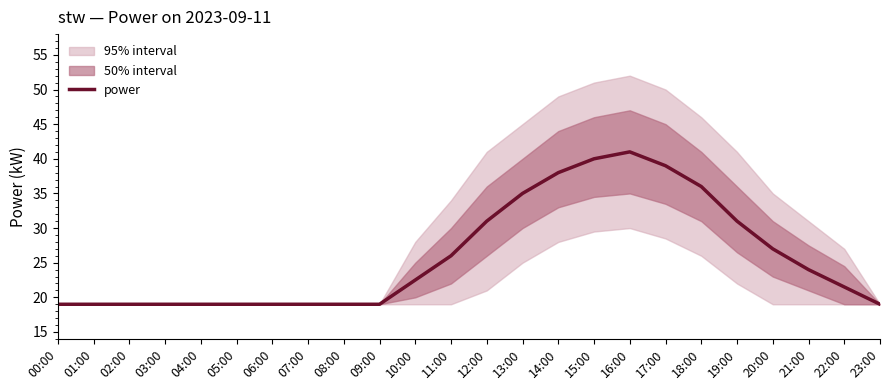

Count the number of categories in the chart.

24